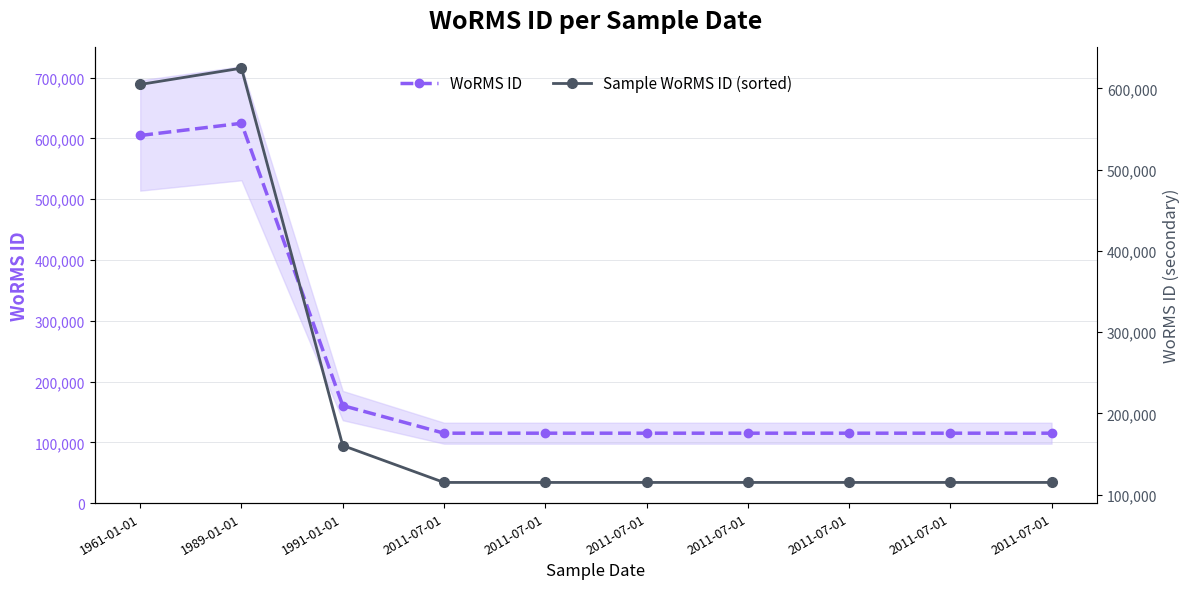

Reading right to left, list all the values displayed in this chart.

WoRMS ID: 115104	115104	115104	115104	115104	115104	115104	160538	624976	604920
Sample WoRMS ID (sorted): 115104	115104	115104	115104	115104	115104	115104	160538	624976	604920